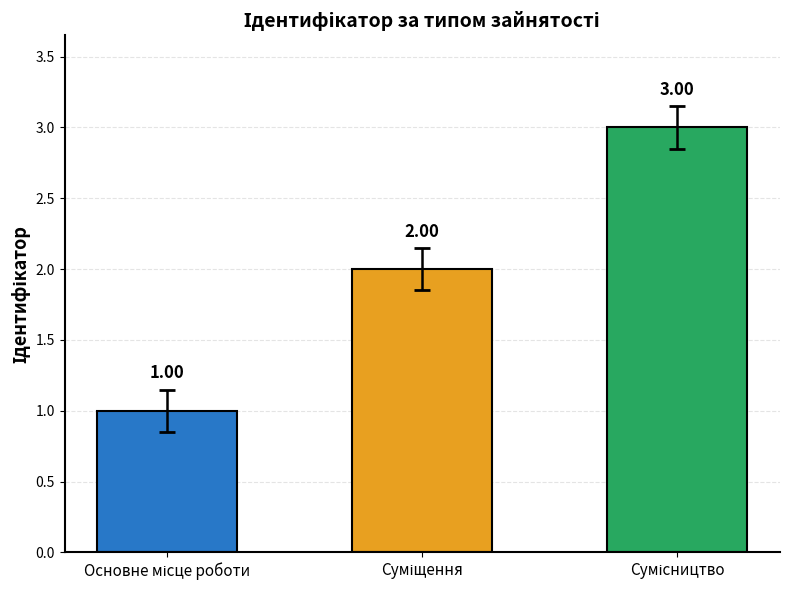

What is the sum of all values?

6